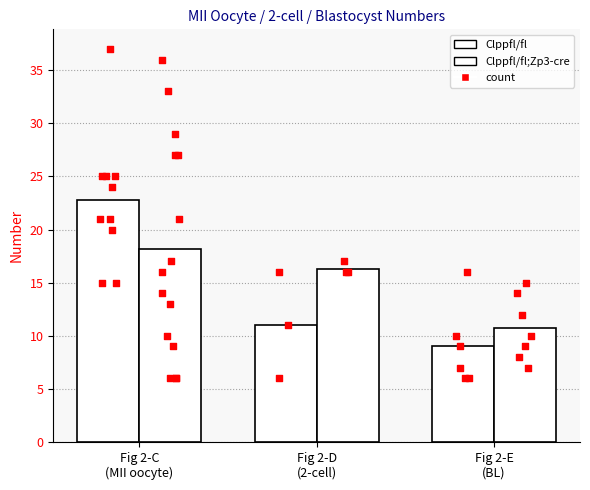

At how many categories does at least one series exceed 11?

2